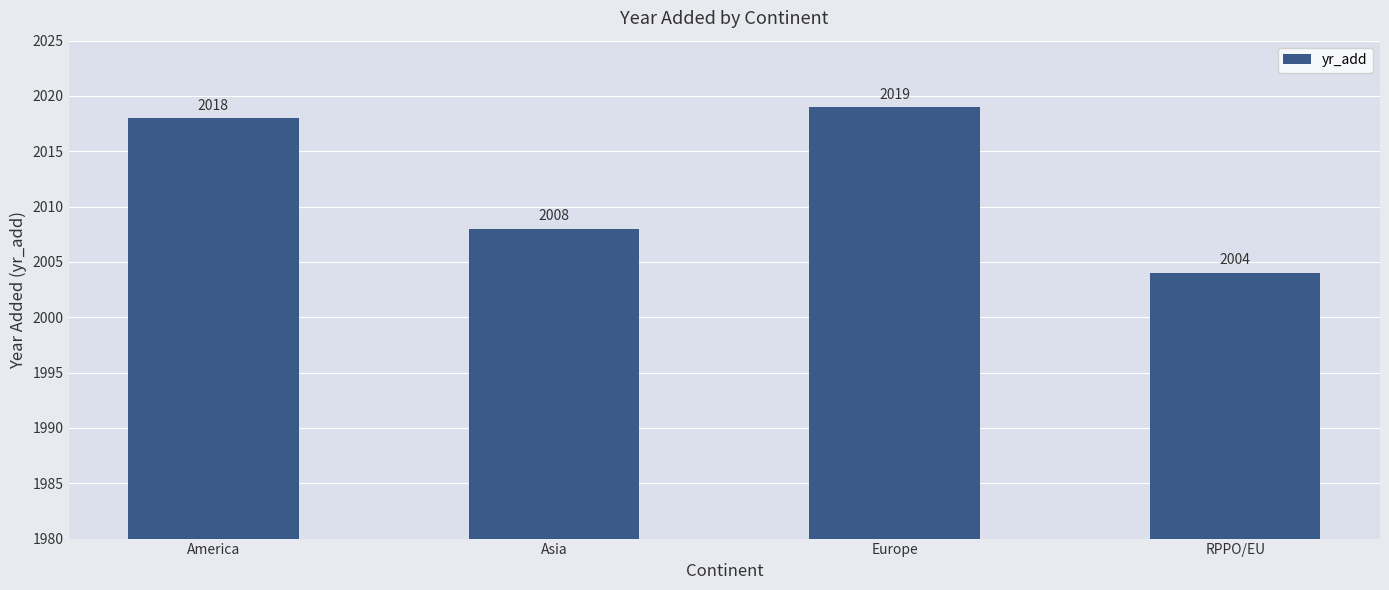

Rank the categories by value from lowest to highest.

RPPO/EU, Asia, America, Europe